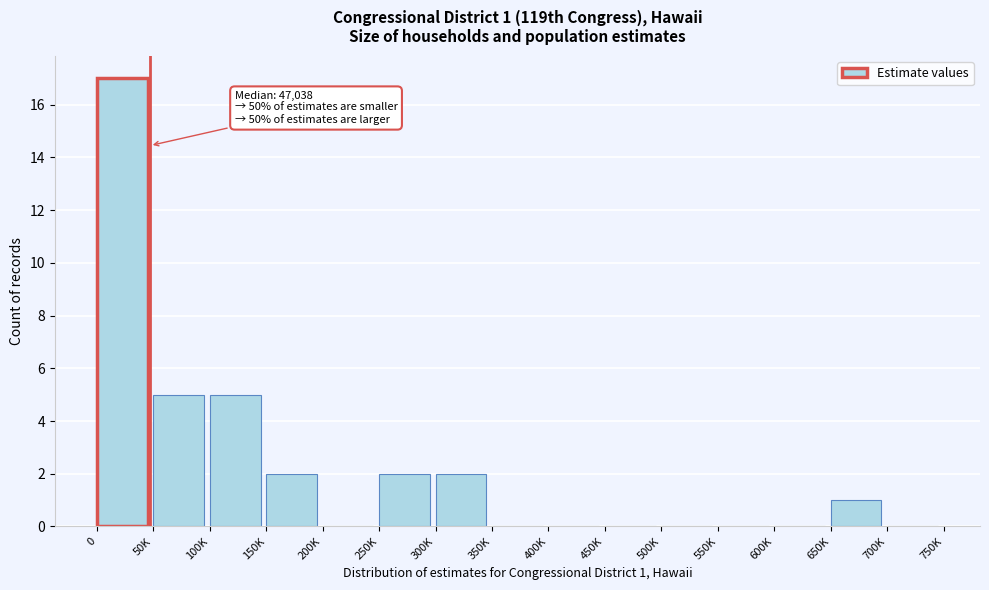

Reading left to right, extract all data points from this chart.

0=17	50K=5	100K=5	150K=2	200K=0	250K=2	300K=2	350K=0	400K=0	450K=0	500K=0	550K=0	600K=0	650K=1	700K=0